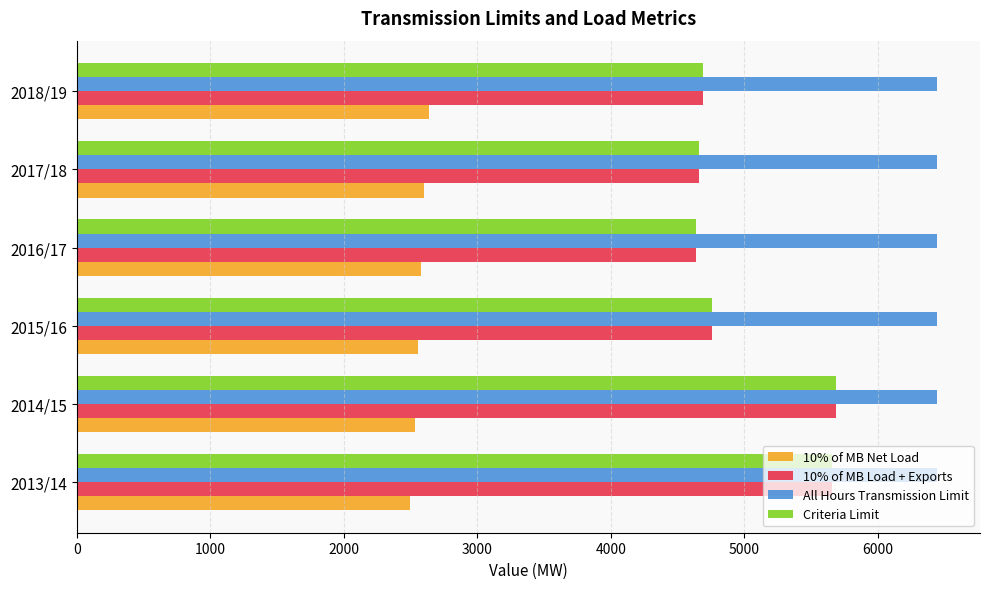

What is the difference between the maximum and minimum values in the Criteria Limit series?

1051.2